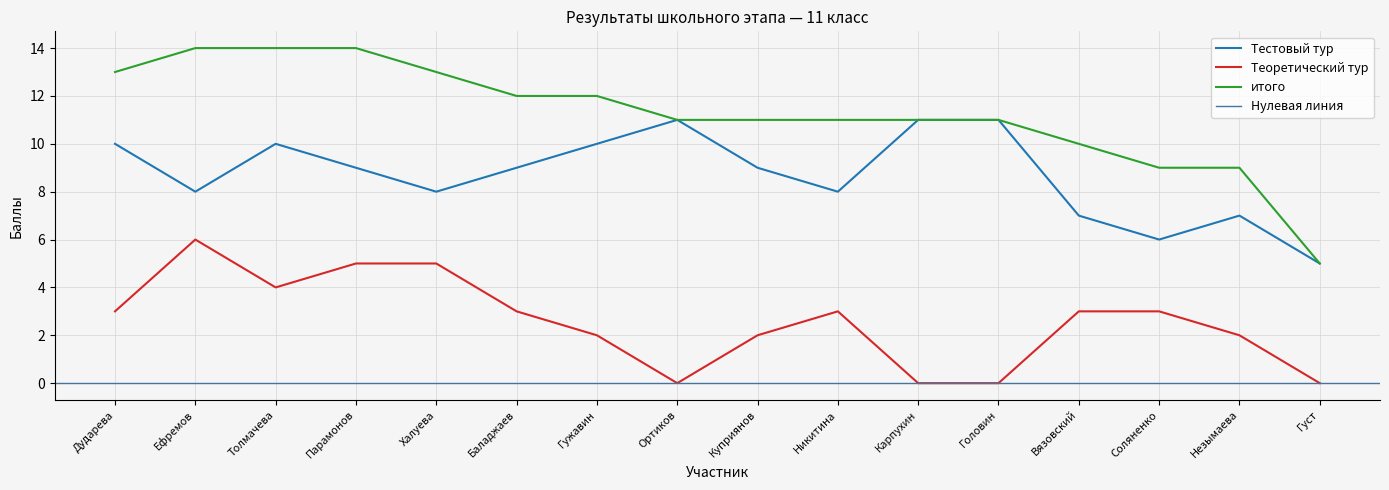

What is the approximate value of Тестовый тур at Карпухин?

11